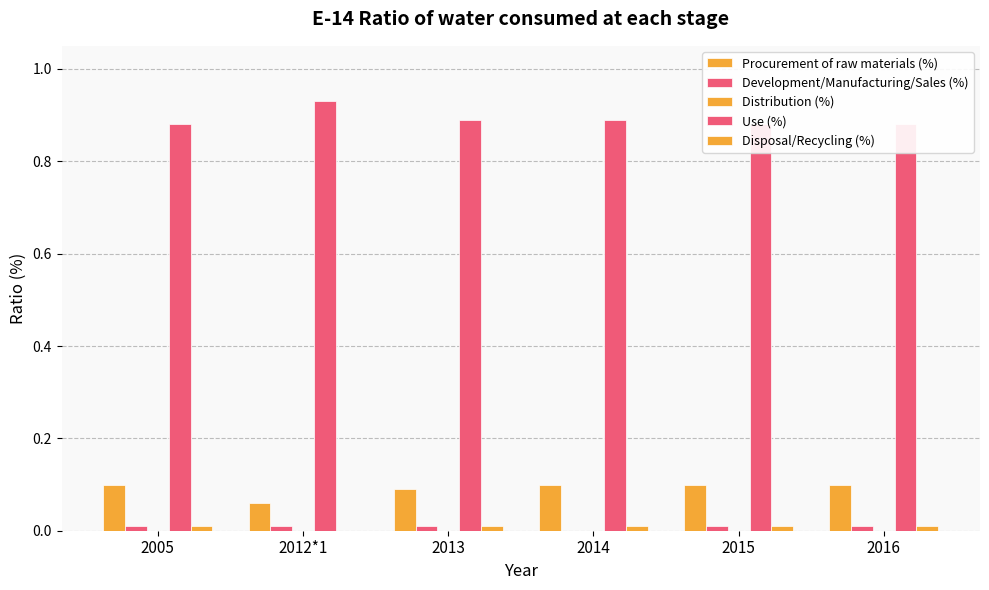

Which category has the highest value in the Distribution (%) series?

2005